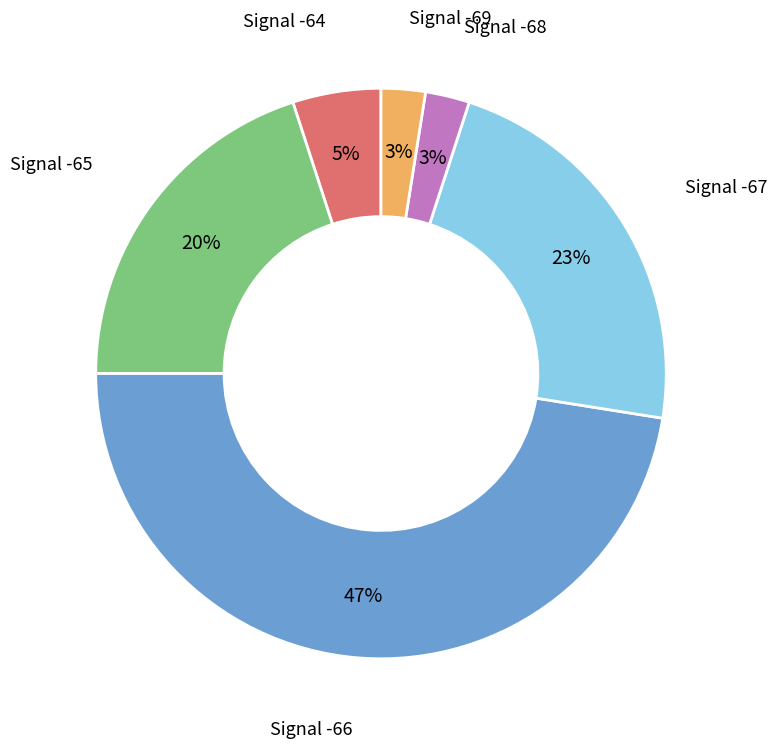

Approximately how many times larger is the value at Signal -65 compared to Signal -67?

0.9